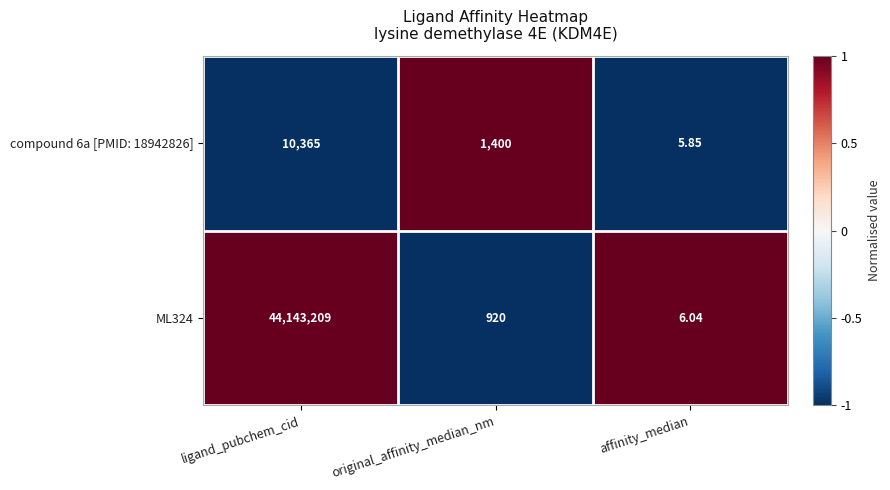

At which label does ML324 first exceed 920?

ligand_pubchem_cid